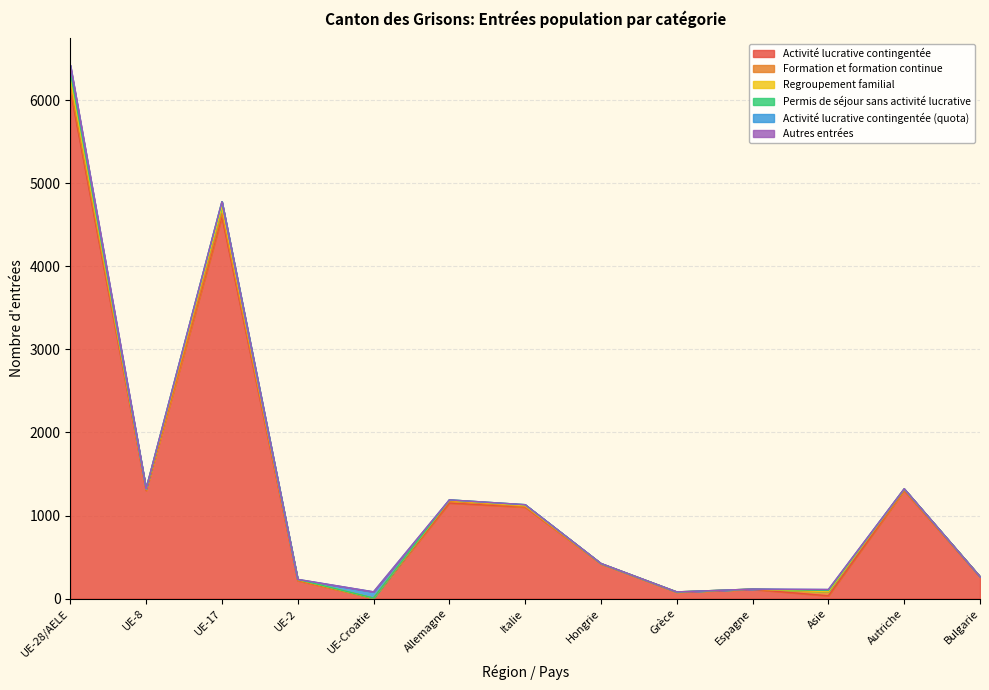

What is the sum of all Activité lucrative contingentée values?

16701